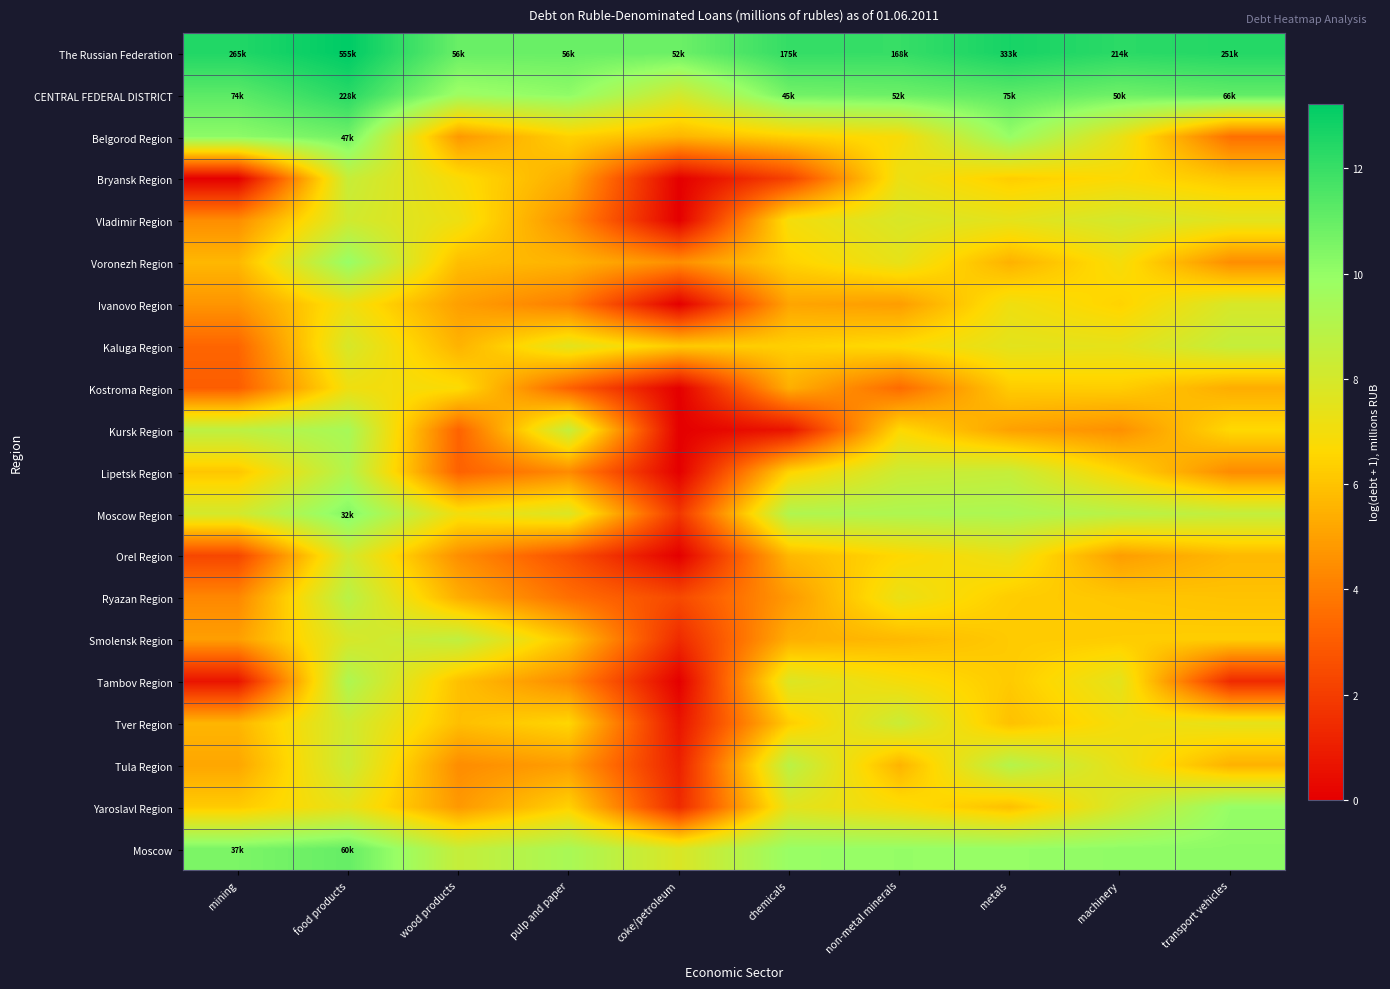

Reading left to right, what are all the values shown in this chart?

The Russian Federation: mining=12.5	food products=13.2	wood products=10.9	pulp and paper=10.9	coke/petroleum=10.9	chemicals=12.1	non-metal minerals=12.0	metals=12.7	machinery=12.3	transport vehicles=12.4
CENTRAL FEDERAL DISTRICT: mining=11.2	food products=12.3	wood products=9.7	pulp and paper=10.1	coke/petroleum=8.1	chemicals=10.7	non-metal minerals=10.9	metals=11.2	machinery=10.8	transport vehicles=11.1
Belgorod Region: mining=10.2	food products=10.8	wood products=4.8	pulp and paper=6.4	coke/petroleum=5.6	chemicals=6.4	non-metal minerals=6.8	metals=9.9	machinery=7.3	transport vehicles=3.6
Bryansk Region: mining=0.0	food products=8.4	wood products=6.8	pulp and paper=5.3	coke/petroleum=0.0	chemicals=2.2	non-metal minerals=7.2	metals=6.3	machinery=6.7	transport vehicles=6.1
Vladimir Region: mining=4.5	food products=8.1	wood products=7.2	pulp and paper=4.5	coke/petroleum=0.0	chemicals=7.0	non-metal minerals=7.9	metals=7.5	machinery=8.0	transport vehicles=7.5
Voronezh Region: mining=5.7	food products=9.9	wood products=5.9	pulp and paper=5.6	coke/petroleum=4.5	chemicals=6.4	non-metal minerals=7.4	metals=5.5	machinery=6.9	transport vehicles=4.5
Ivanovo Region: mining=4.7	food products=7.1	wood products=5.0	pulp and paper=4.0	coke/petroleum=0.0	chemicals=5.1	non-metal minerals=4.9	metals=7.1	machinery=6.4	transport vehicles=7.9
Kaluga Region: mining=3.3	food products=7.9	wood products=5.5	pulp and paper=7.5	coke/petroleum=6.2	chemicals=6.4	non-metal minerals=6.7	metals=7.5	machinery=7.4	transport vehicles=8.5
Kostroma Region: mining=3.0	food products=7.1	wood products=6.8	pulp and paper=3.2	coke/petroleum=0.0	chemicals=5.4	non-metal minerals=3.5	metals=6.3	machinery=6.3	transport vehicles=5.4
Kursk Region: mining=8.8	food products=9.5	wood products=3.2	pulp and paper=8.5	coke/petroleum=0.0	chemicals=0.7	non-metal minerals=6.6	metals=5.0	machinery=4.5	transport vehicles=6.6
Lipetsk Region: mining=6.1	food products=9.1	wood products=3.2	pulp and paper=4.4	coke/petroleum=0.0	chemicals=6.5	non-metal minerals=8.3	metals=8.5	machinery=6.6	transport vehicles=4.4
Moscow Region: mining=8.0	food products=10.4	wood products=7.0	pulp and paper=7.8	coke/petroleum=1.8	chemicals=9.2	non-metal minerals=9.2	metals=9.3	machinery=8.9	transport vehicles=8.6
Orel Region: mining=2.3	food products=8.1	wood products=4.5	pulp and paper=2.6	coke/petroleum=0.0	chemicals=5.7	non-metal minerals=6.6	metals=7.3	machinery=4.9	transport vehicles=5.7
Ryazan Region: mining=4.3	food products=8.9	wood products=5.4	pulp and paper=3.6	coke/petroleum=2.4	chemicals=4.8	non-metal minerals=7.3	metals=6.3	machinery=6.1	transport vehicles=6.0
Smolensk Region: mining=5.0	food products=7.9	wood products=8.7	pulp and paper=6.0	coke/petroleum=1.4	chemicals=5.4	non-metal minerals=5.7	metals=6.2	machinery=6.3	transport vehicles=6.3
Tambov Region: mining=0.7	food products=9.2	wood products=5.9	pulp and paper=4.4	coke/petroleum=0.0	chemicals=7.8	non-metal minerals=6.9	metals=6.2	machinery=7.5	transport vehicles=1.4
Tver Region: mining=5.6	food products=8.2	wood products=5.9	pulp and paper=6.6	coke/petroleum=0.7	chemicals=6.3	non-metal minerals=8.3	metals=5.9	machinery=7.0	transport vehicles=7.4
Tula Region: mining=5.2	food products=8.3	wood products=4.4	pulp and paper=4.9	coke/petroleum=1.1	chemicals=8.9	non-metal minerals=5.5	metals=9.0	machinery=7.3	transport vehicles=5.5
Yaroslavl Region: mining=6.2	food products=7.4	wood products=4.8	pulp and paper=6.4	coke/petroleum=1.4	chemicals=7.6	non-metal minerals=6.8	metals=5.9	machinery=8.0	transport vehicles=10.0
Moscow: mining=10.5	food products=11.0	wood products=8.5	pulp and paper=9.4	coke/petroleum=7.8	chemicals=9.9	non-metal minerals=10.0	metals=9.9	machinery=10.1	transport vehicles=10.2